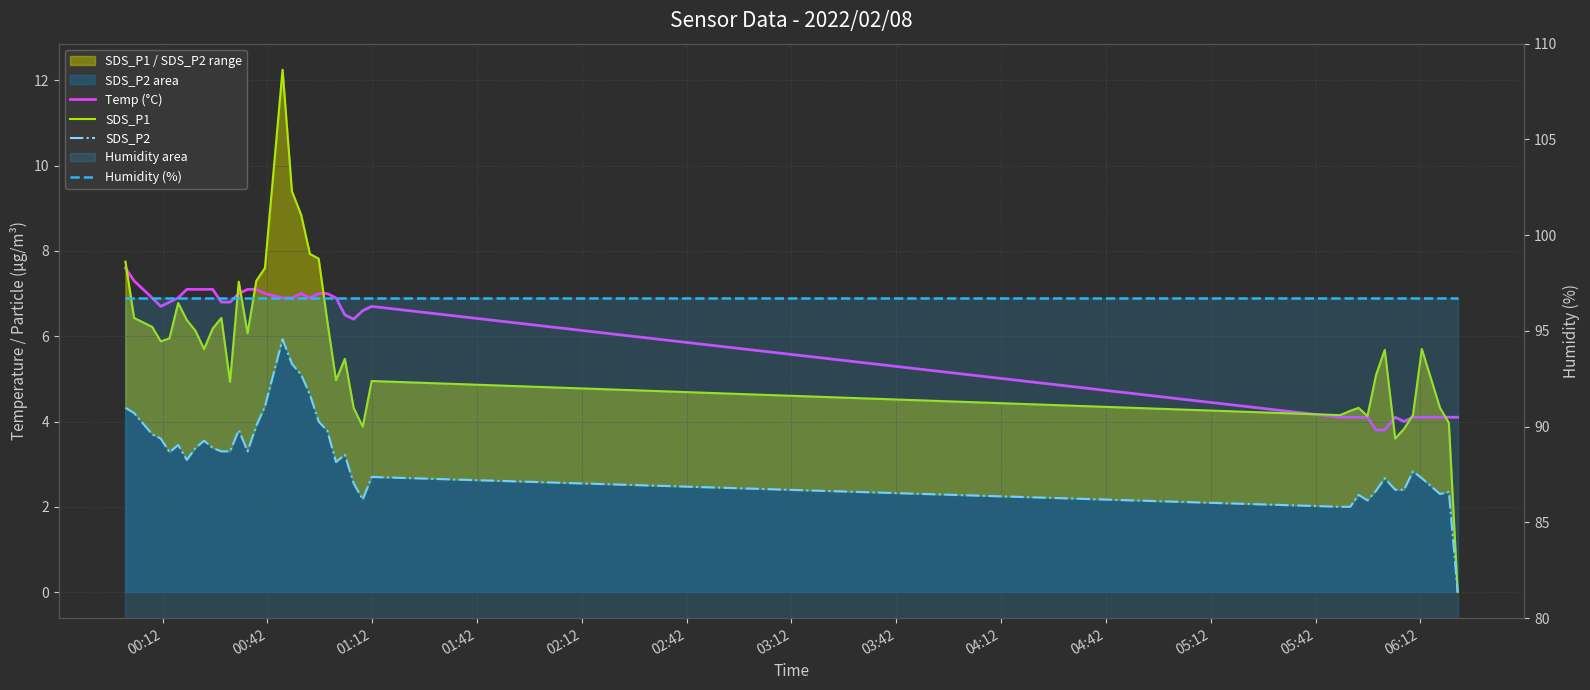

True or false: Temp (°C) has more than 0 interior local peaks.

True